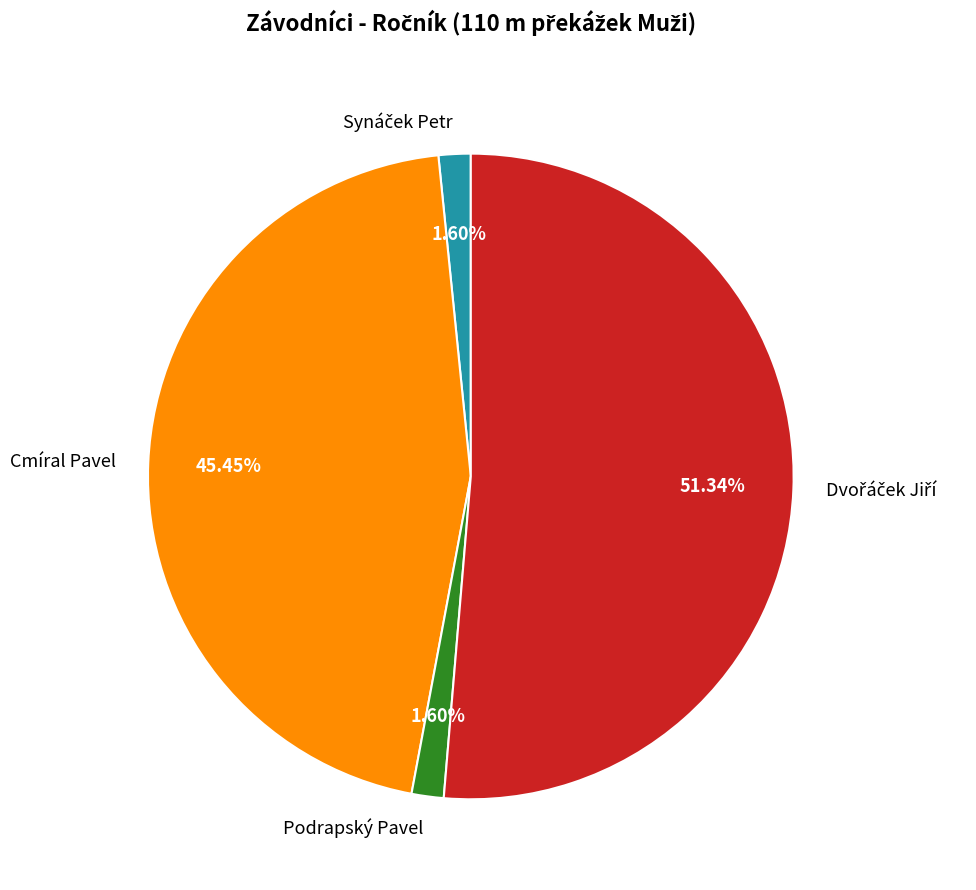

Is there a majority slice in this chart?

Yes